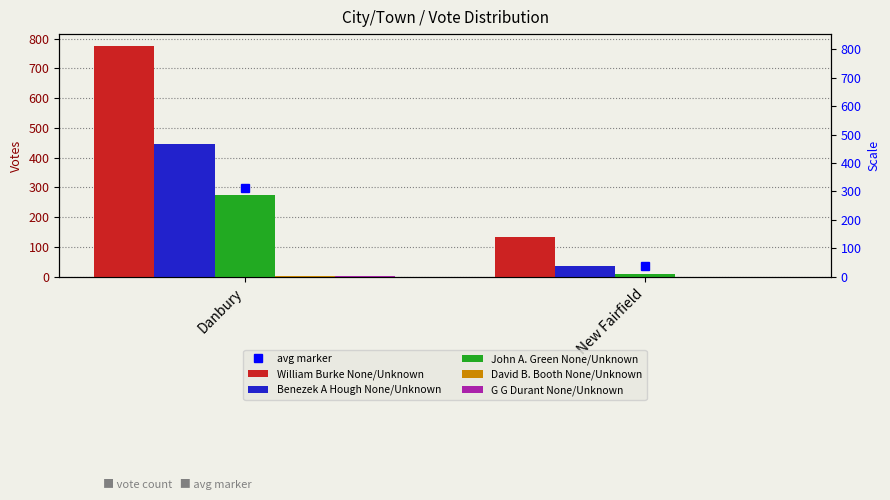

At which category is the sum across all series the highest?

Danbury